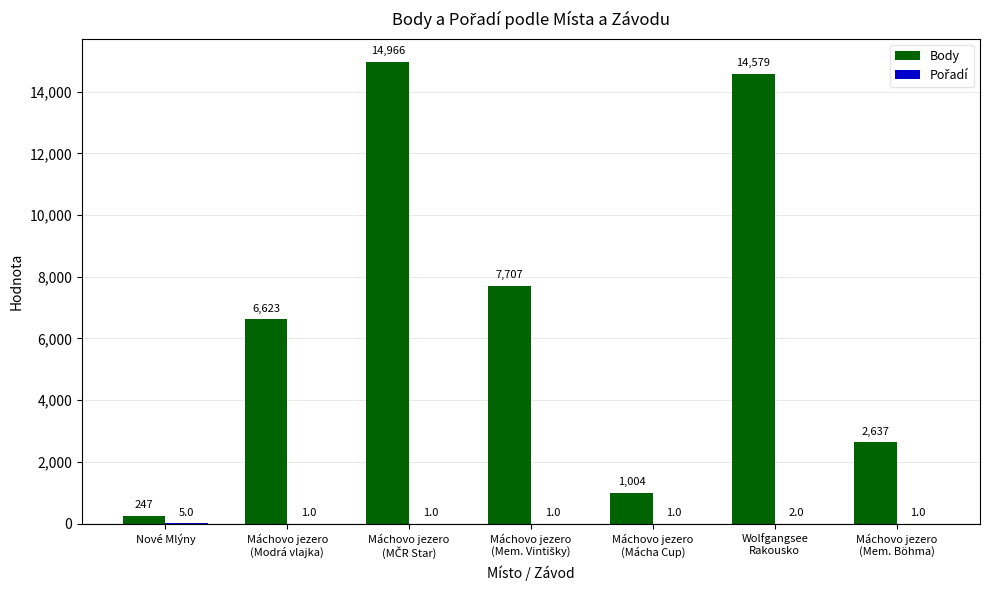

What is the total value across all series at Wolfgangsee
Rakousko?

14581